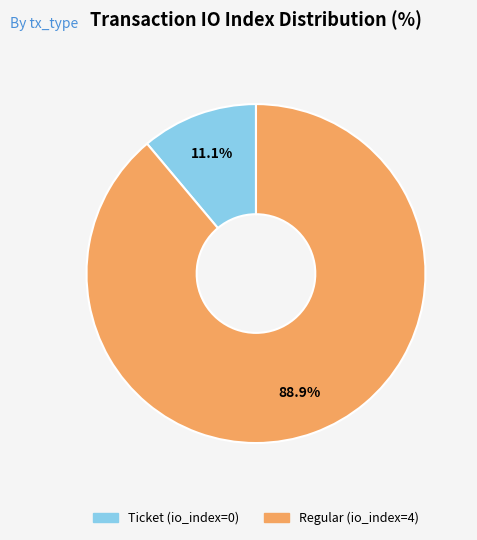

Which slice is the largest?

Regular